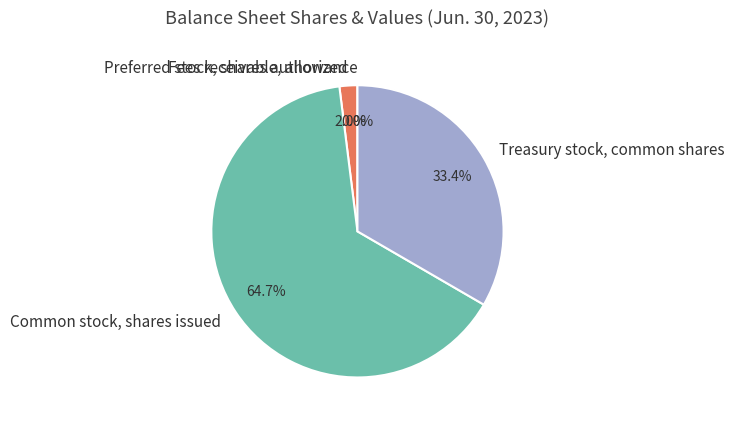

Which slice is the largest?

Common stock, shares issued